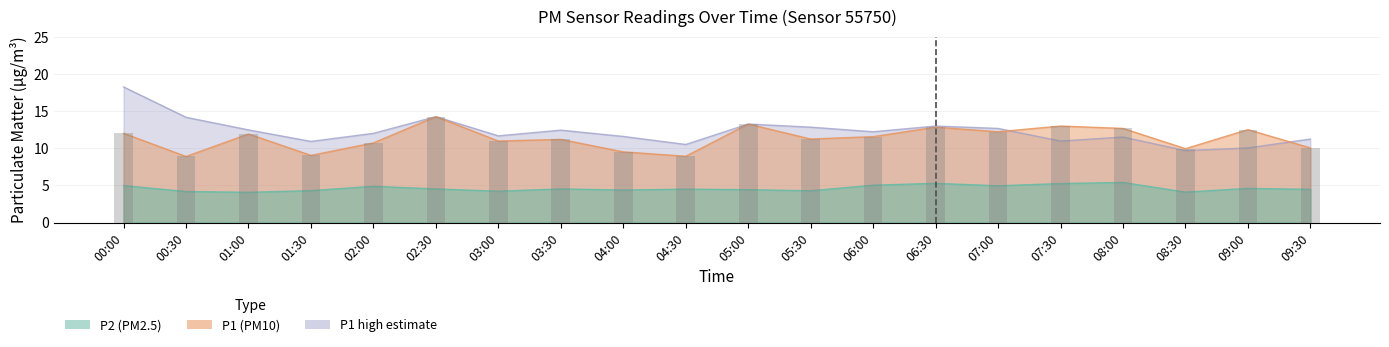

What is the sum of the P2 values at 03:30 and 09:30?

9.0